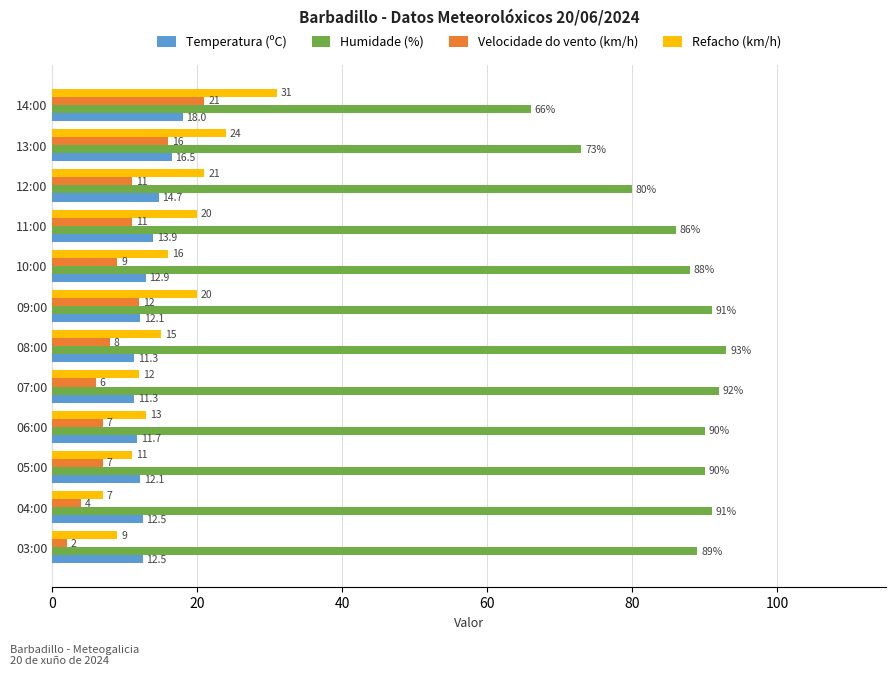

The value of Temperatura (ºC) at 08:00 is 11.3. True or false?

True